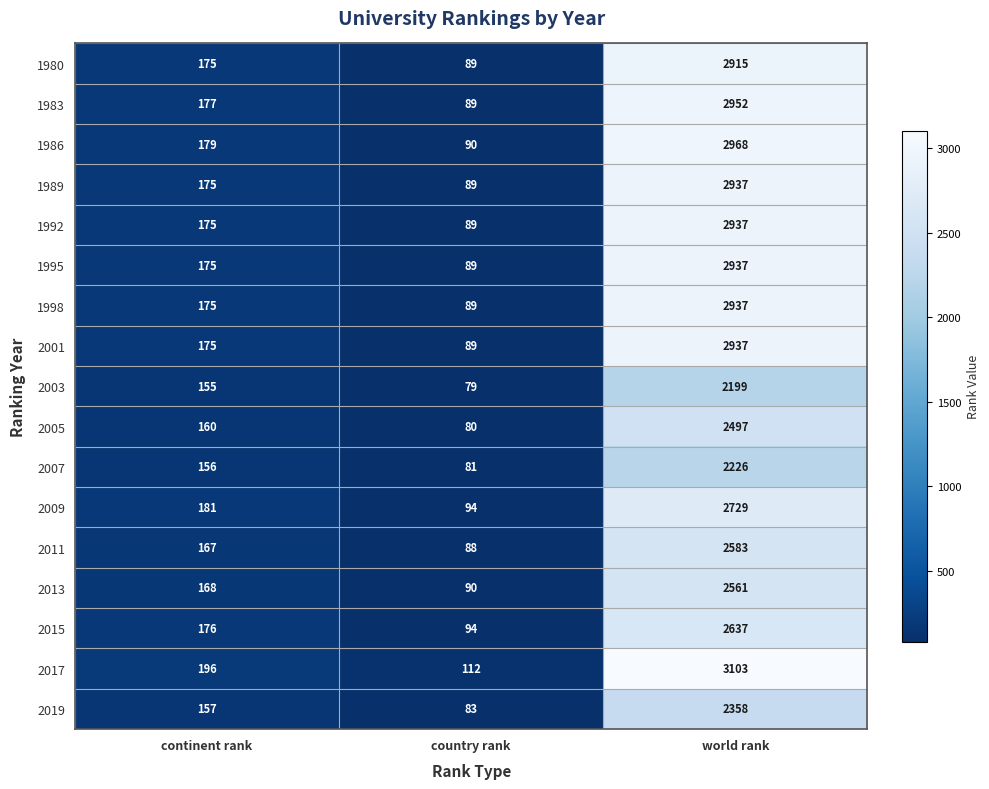

Which category has the lowest value in the 2003 series?

country rank